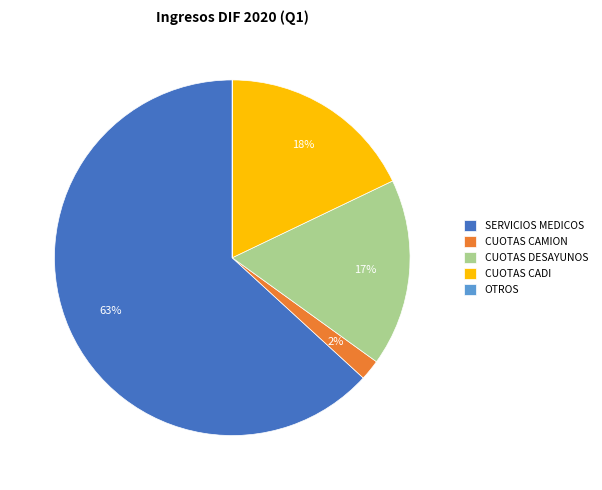

True or false: SERVICIOS MEDICOS accounts for 63% of the total.

True